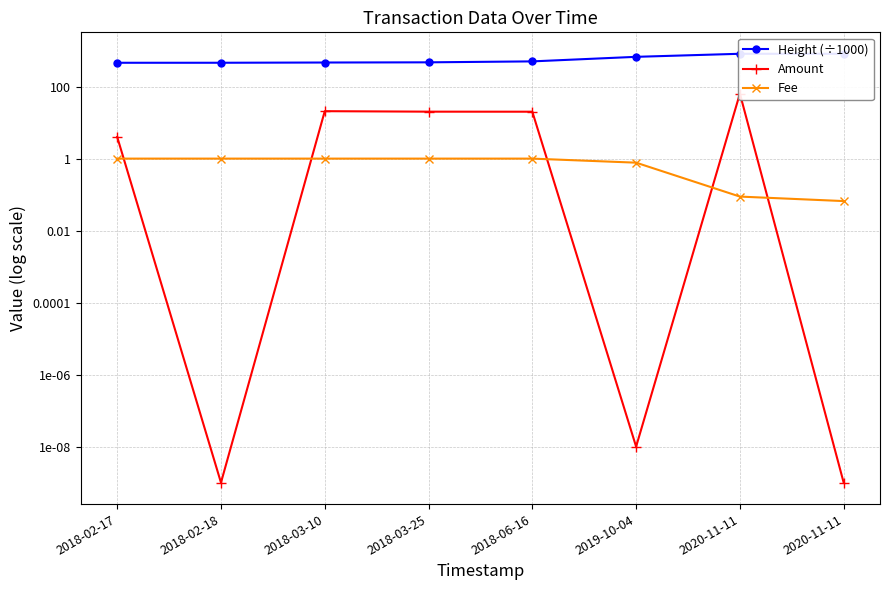

Reading left to right, what are all the values shown in this chart?

Height (÷1000): 459.4	459.9	466.9	472.5	502.0	671.8	816.6	816.6
Amount: 4.0	0.0	20.8	20.1	20.1	0.0	63.9	0.0
Fee: 1.0	1.0	1.0	1.0	1.0	0.8	0.1	0.1